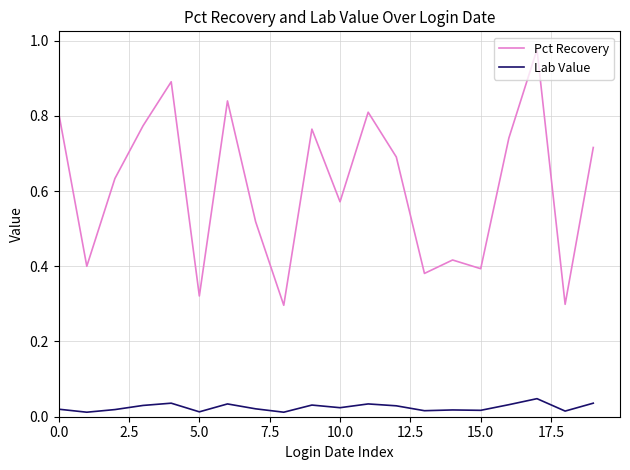

True or false: Lab Value and Pct Recovery intersect in this chart.

False